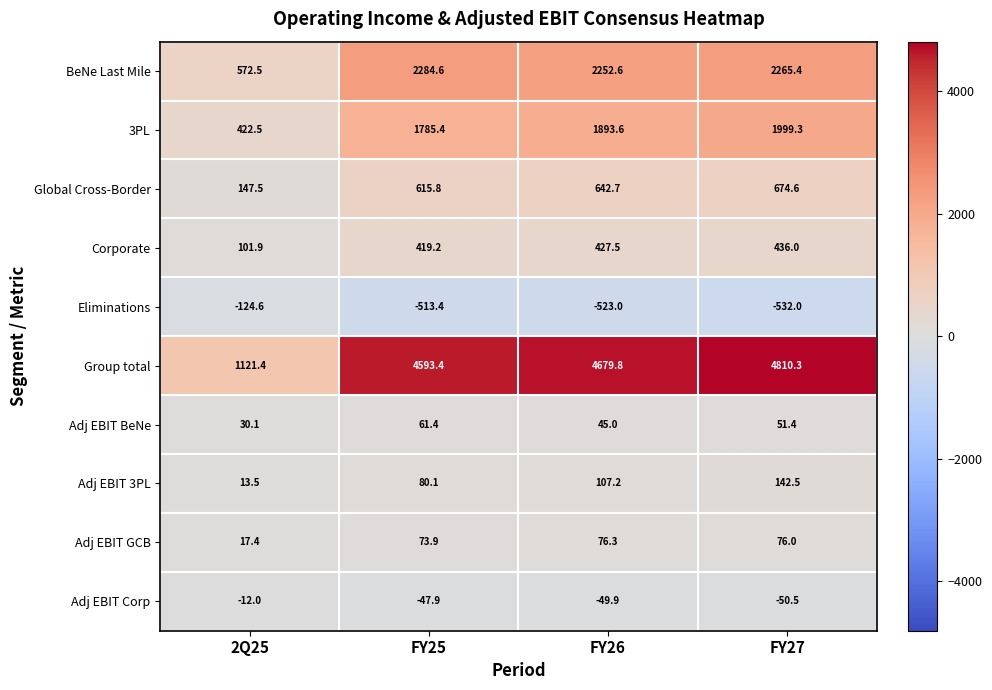

What value does the 3PL series have at 2Q25?

422.5